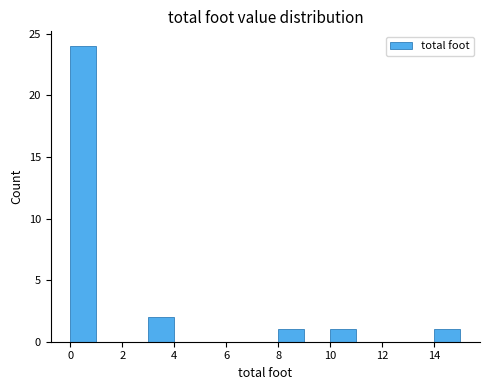

Which range on the x-axis has the tallest bar?

0 to 1